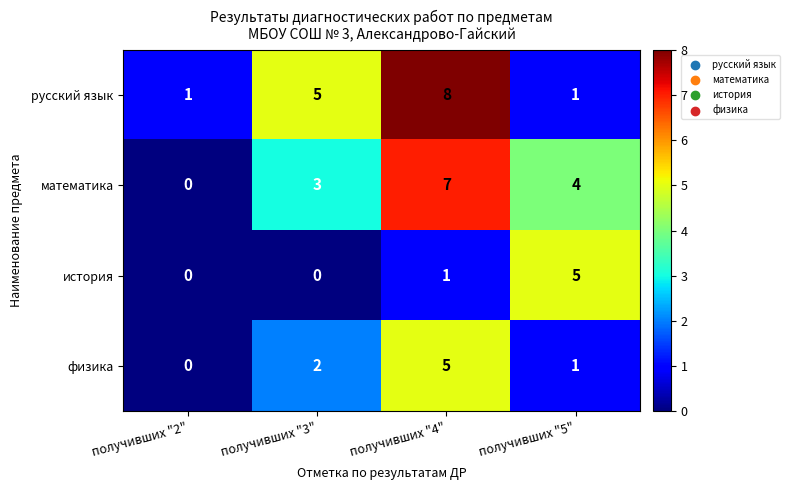

Reading left to right, extract all data points from this chart.

русский язык: получивших "2"=1	получивших "3"=5	получивших "4"=8	получивших "5"=1
математика: получивших "2"=0	получивших "3"=3	получивших "4"=7	получивших "5"=4
история: получивших "2"=0	получивших "3"=0	получивших "4"=1	получивших "5"=5
физика: получивших "2"=0	получивших "3"=2	получивших "4"=5	получивших "5"=1